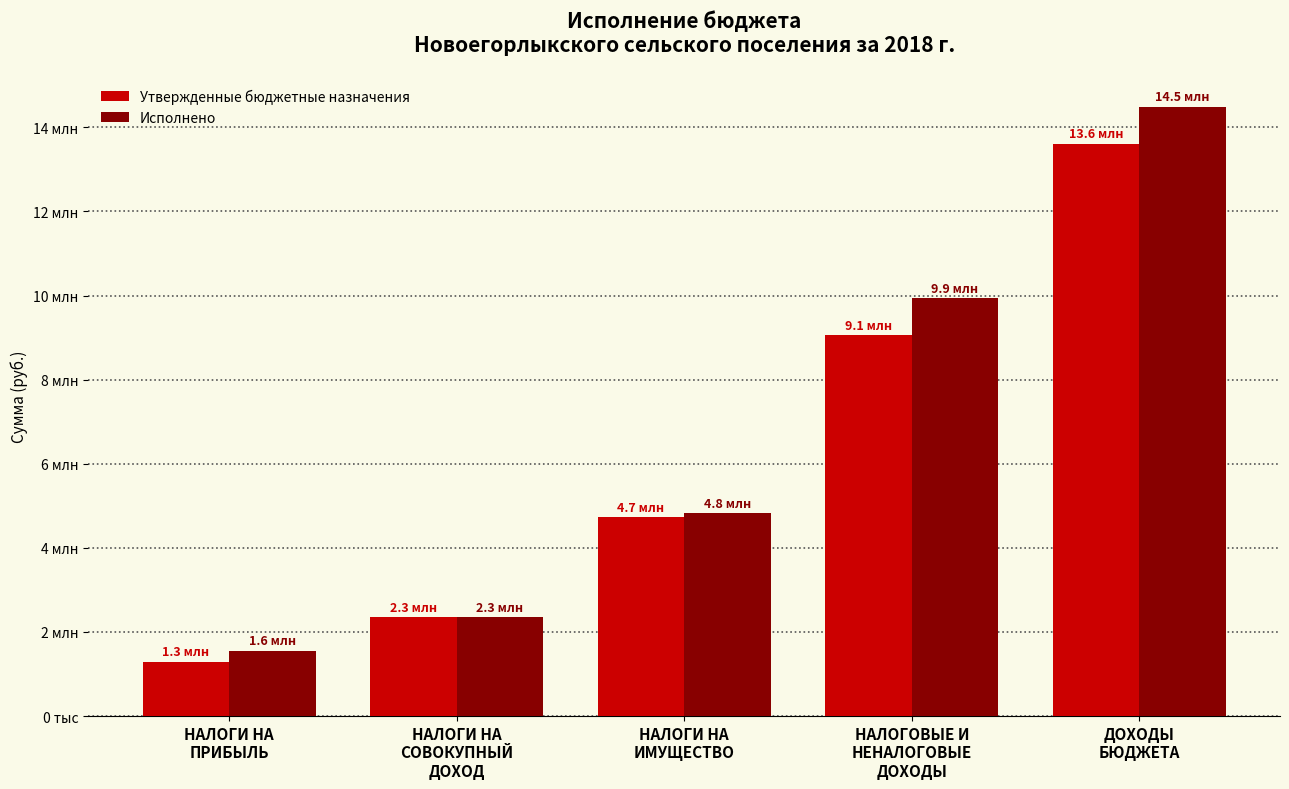

Rank the categories by Исполнено value from lowest to highest.

НАЛОГИ НА
ПРИБЫЛЬ, НАЛОГИ НА
СОВОКУПНЫЙ
ДОХОД, НАЛОГИ НА
ИМУЩЕСТВО, НАЛОГОВЫЕ И
НЕНАЛОГОВЫЕ
ДОХОДЫ, ДОХОДЫ
БЮДЖЕТА